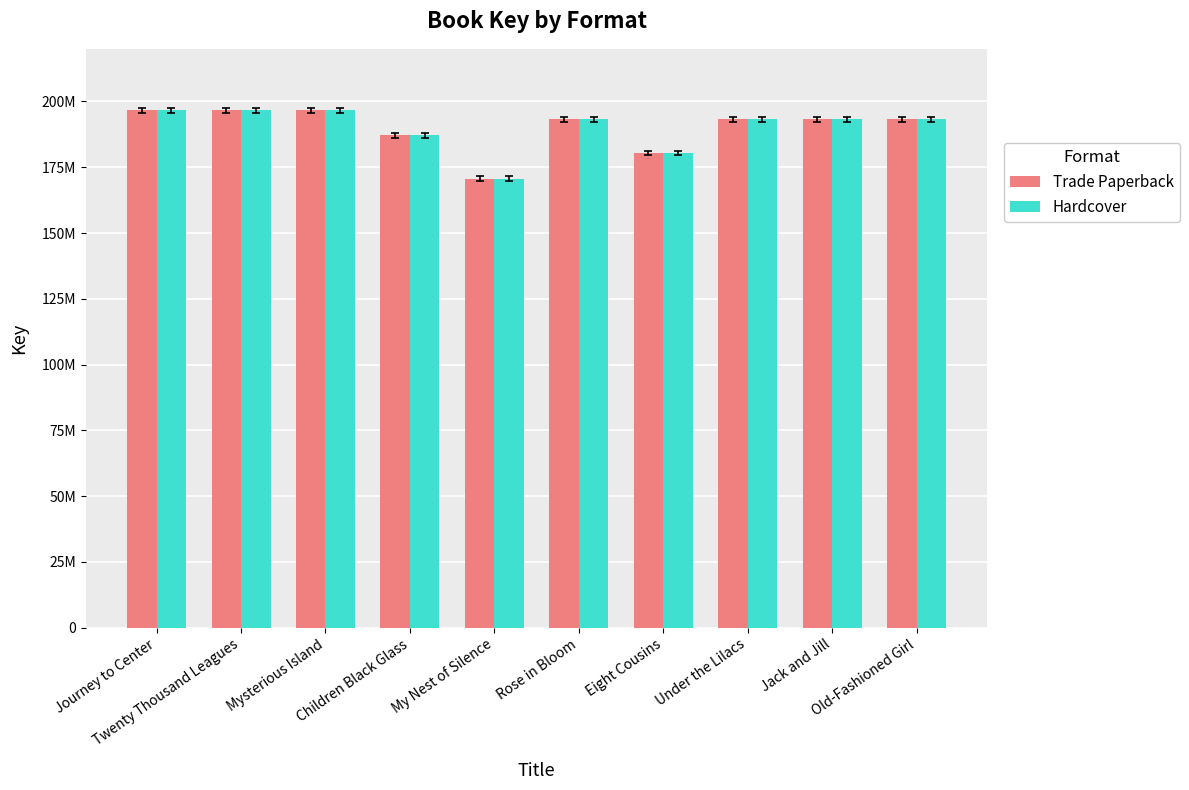

Which category has the lowest value in the Trade Paperback series?

My Nest of Silence